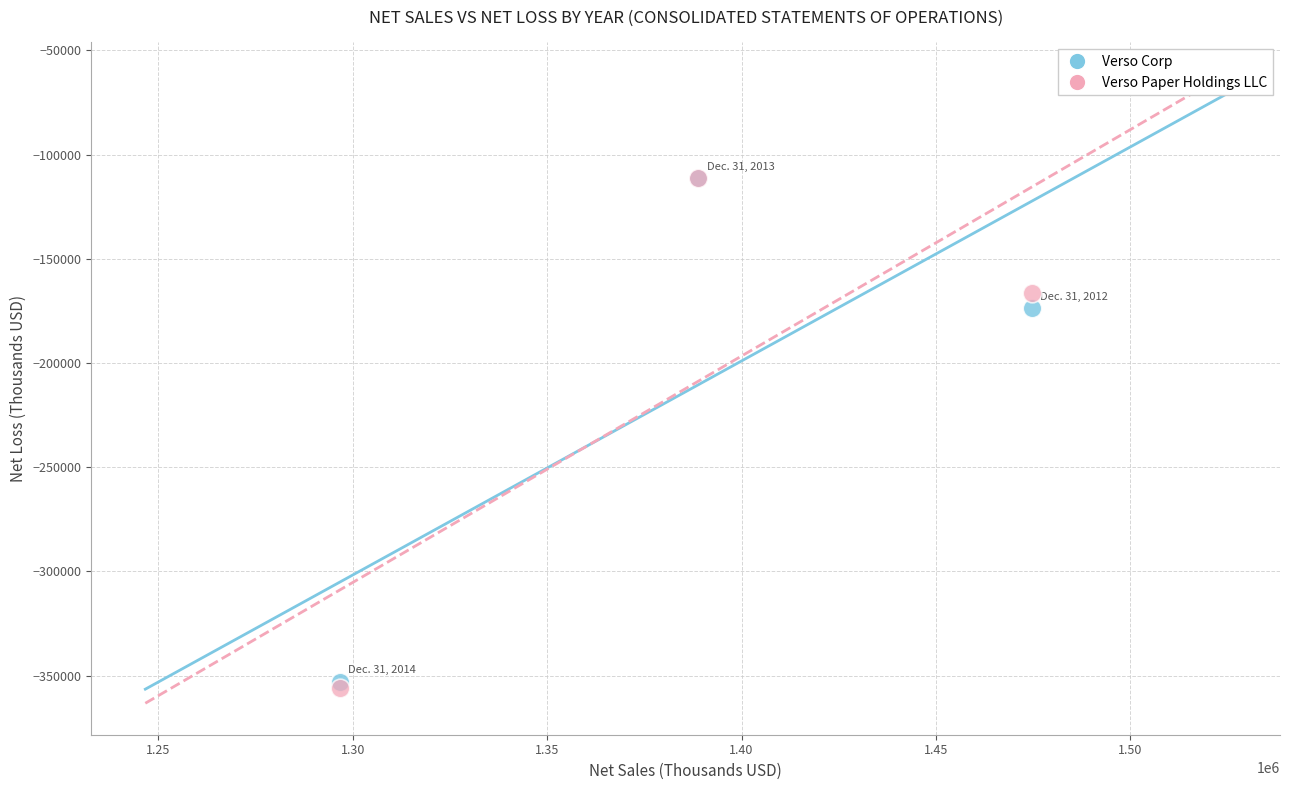

Across all series, what Y value is closest to -233548?

-173829